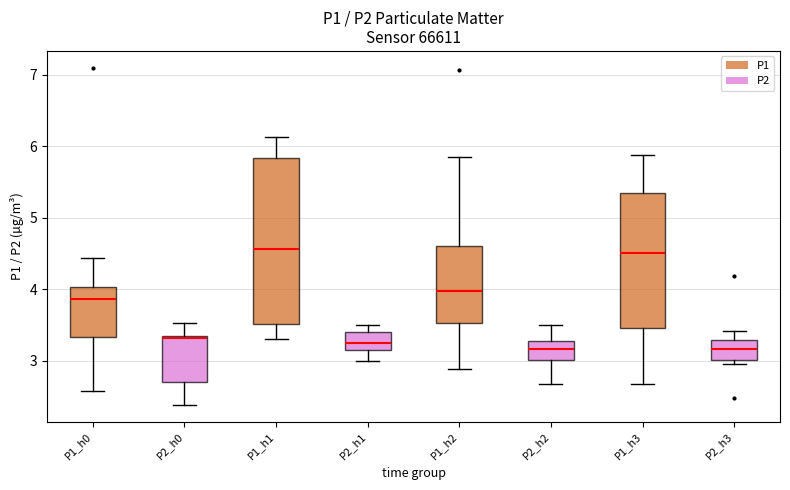

Reading left to right, read every box against the y-axis: the position of its median line, the range the box covers, and the ends of its whiskers. The values are not printed on the chart, so give them approximately, as read against the axis.

P1_h0: median 3.9, box 3.3 to 4.0, whiskers 2.6 to 4.4
P2_h0: median 3.3, box 2.7 to 3.4, whiskers 2.4 to 3.5
P1_h1: median 4.6, box 3.5 to 5.8, whiskers 3.3 to 6.1
P2_h1: median 3.3, box 3.1 to 3.4, whiskers 3.0 to 3.5
P1_h2: median 4.0, box 3.5 to 4.6, whiskers 2.9 to 5.9
P2_h2: median 3.2, box 3.0 to 3.3, whiskers 2.7 to 3.5
P1_h3: median 4.5, box 3.5 to 5.4, whiskers 2.7 to 5.9
P2_h3: median 3.2, box 3.0 to 3.3, whiskers 3.0 (just below the box's lower edge) to 3.4